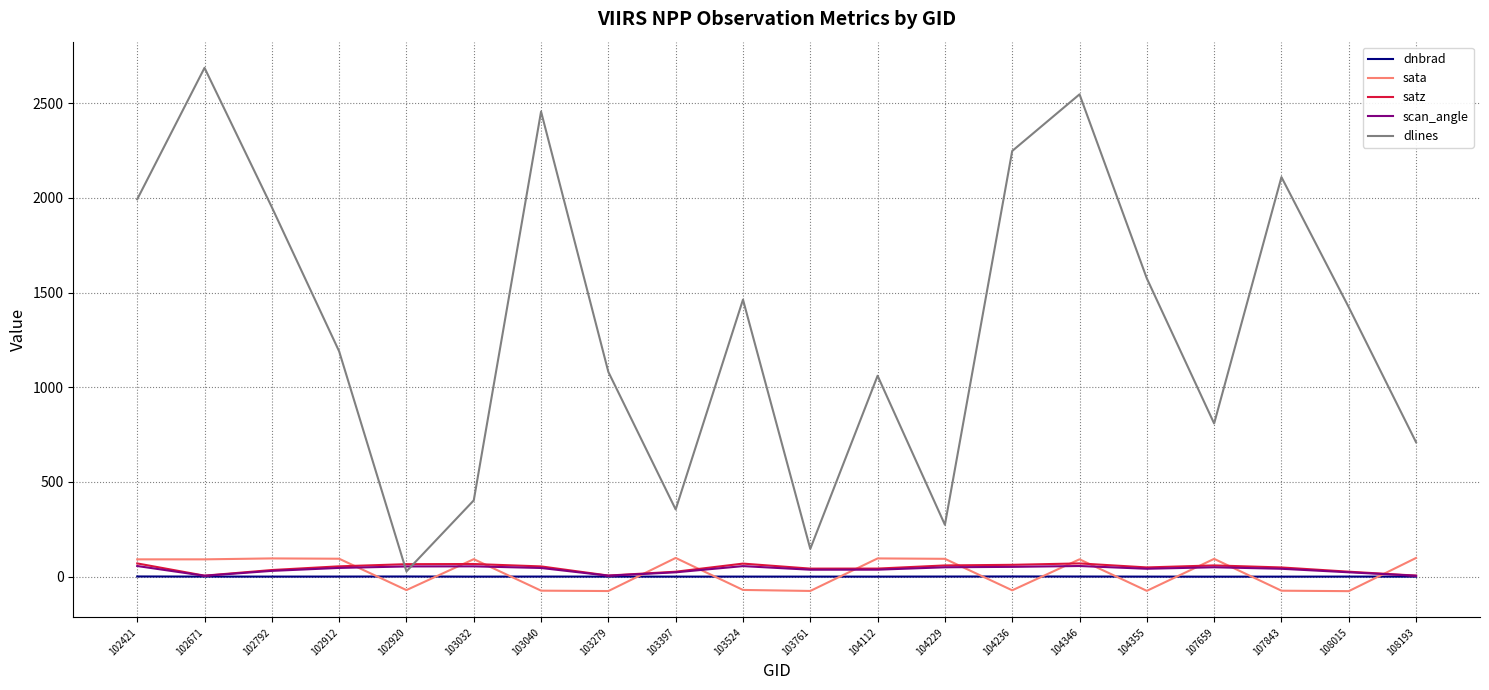

True or false: scan_angle has a value of 37.0 at 104112.

True